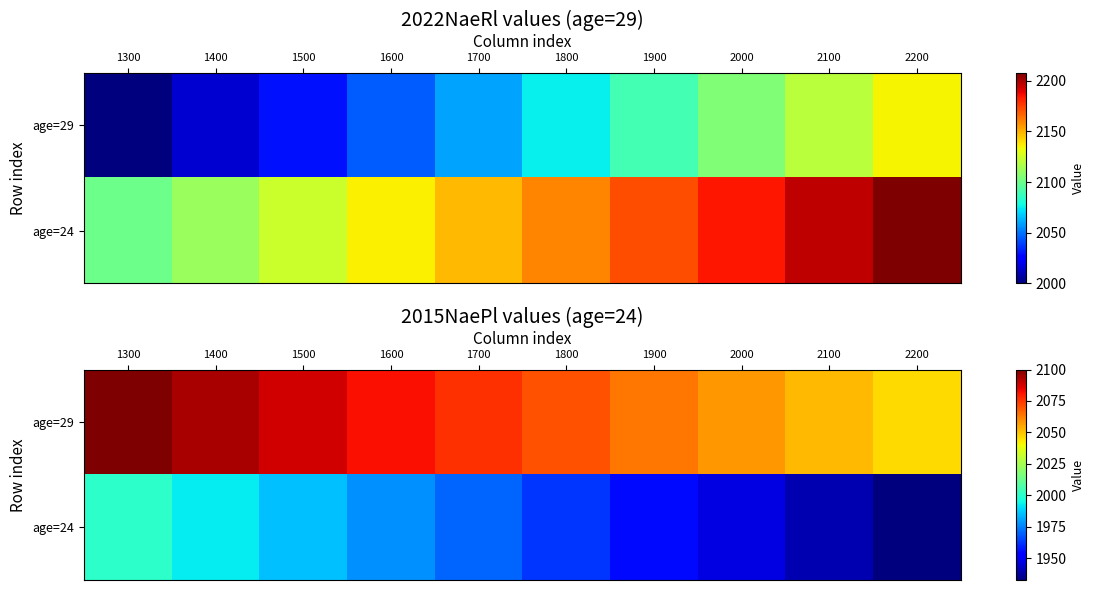

The value of age=24 at 2200 is 1932.5. True or false?

True